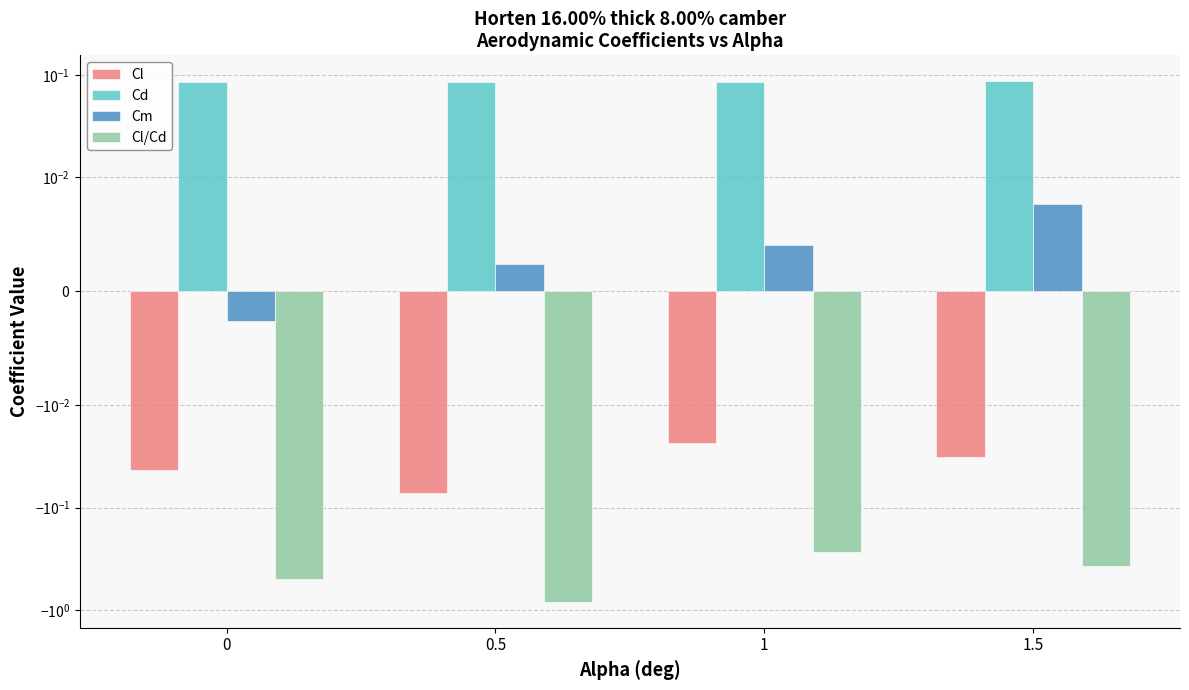

Where is Cm nearest to the value 0?

0.5